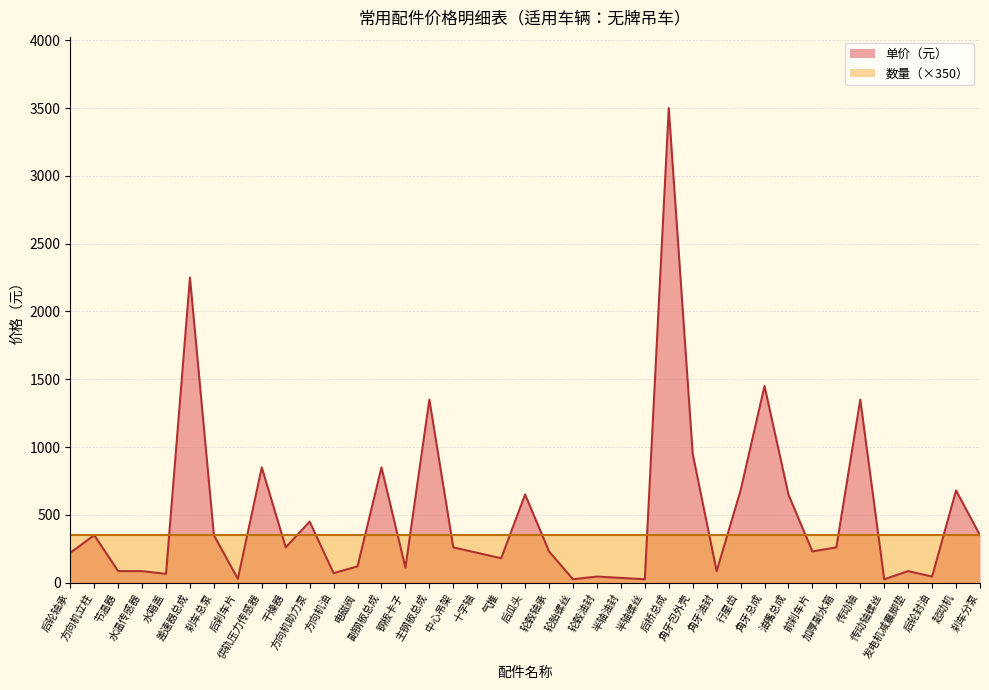

How many lines are shown in the chart?

2